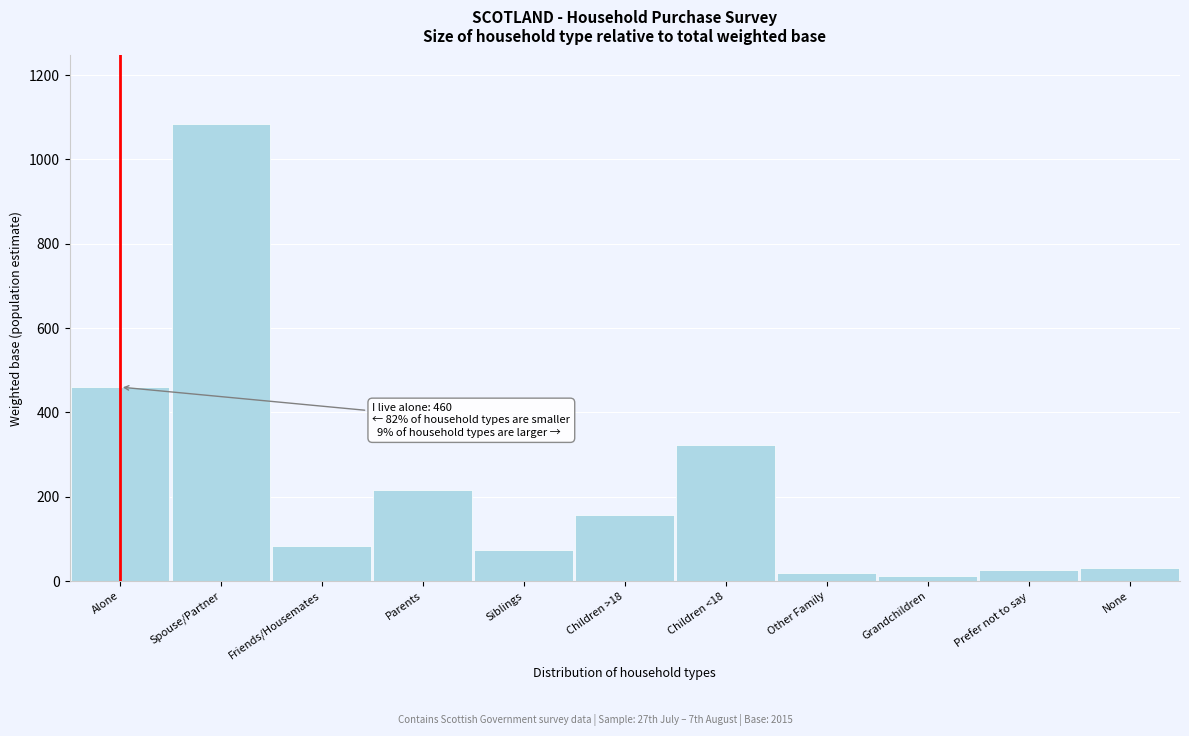

Which has a higher value, Parents or Prefer not to say?

Parents